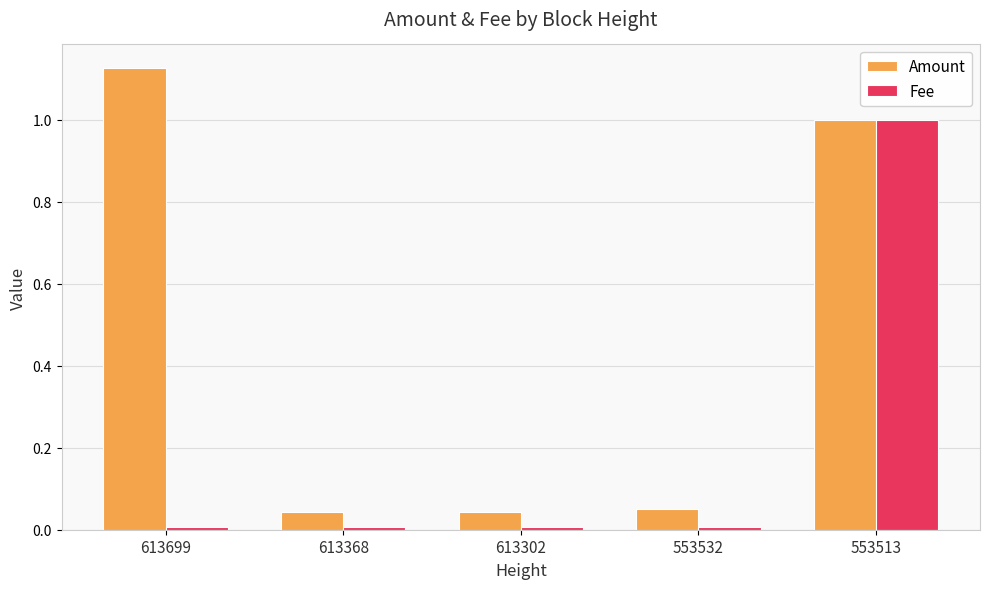

List the series in order of their peak value, highest first.

Amount, Fee